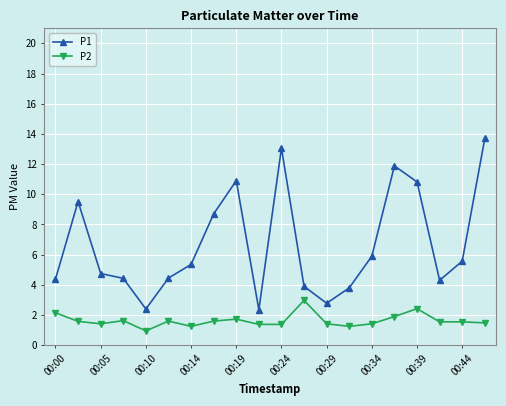

Which series has the largest range (max minus min)?

P1